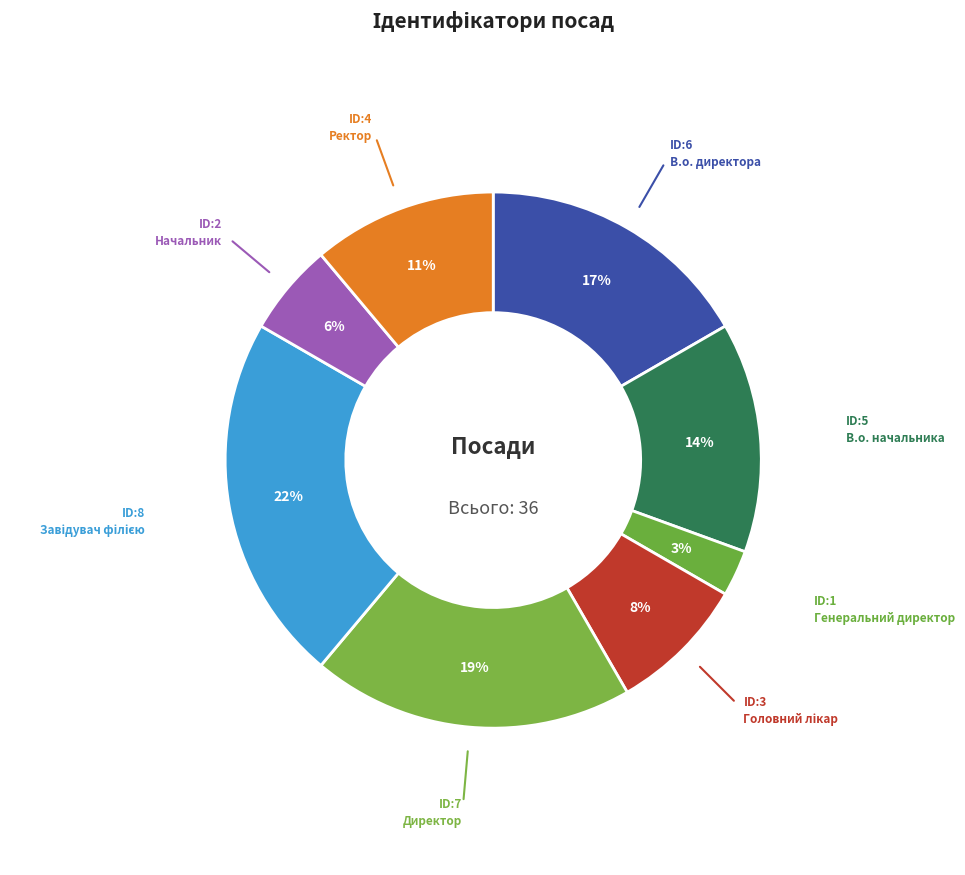

Between Генеральний директор and Директор, which is larger?

Директор